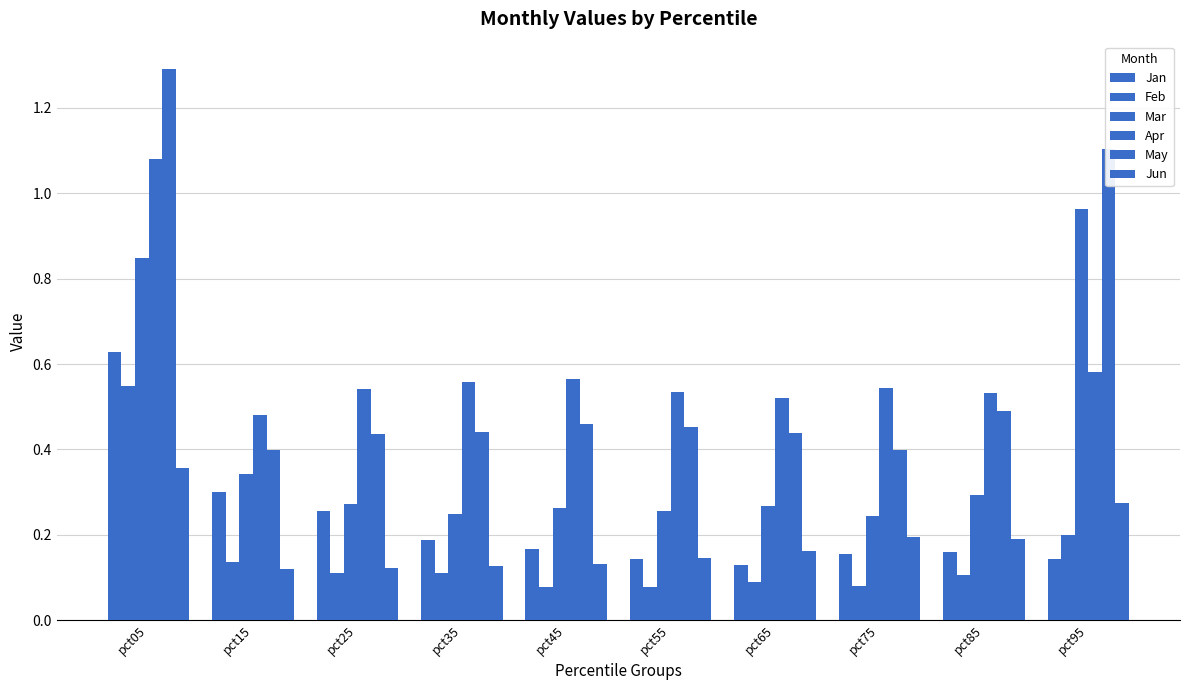

How many bars are there in total?

60